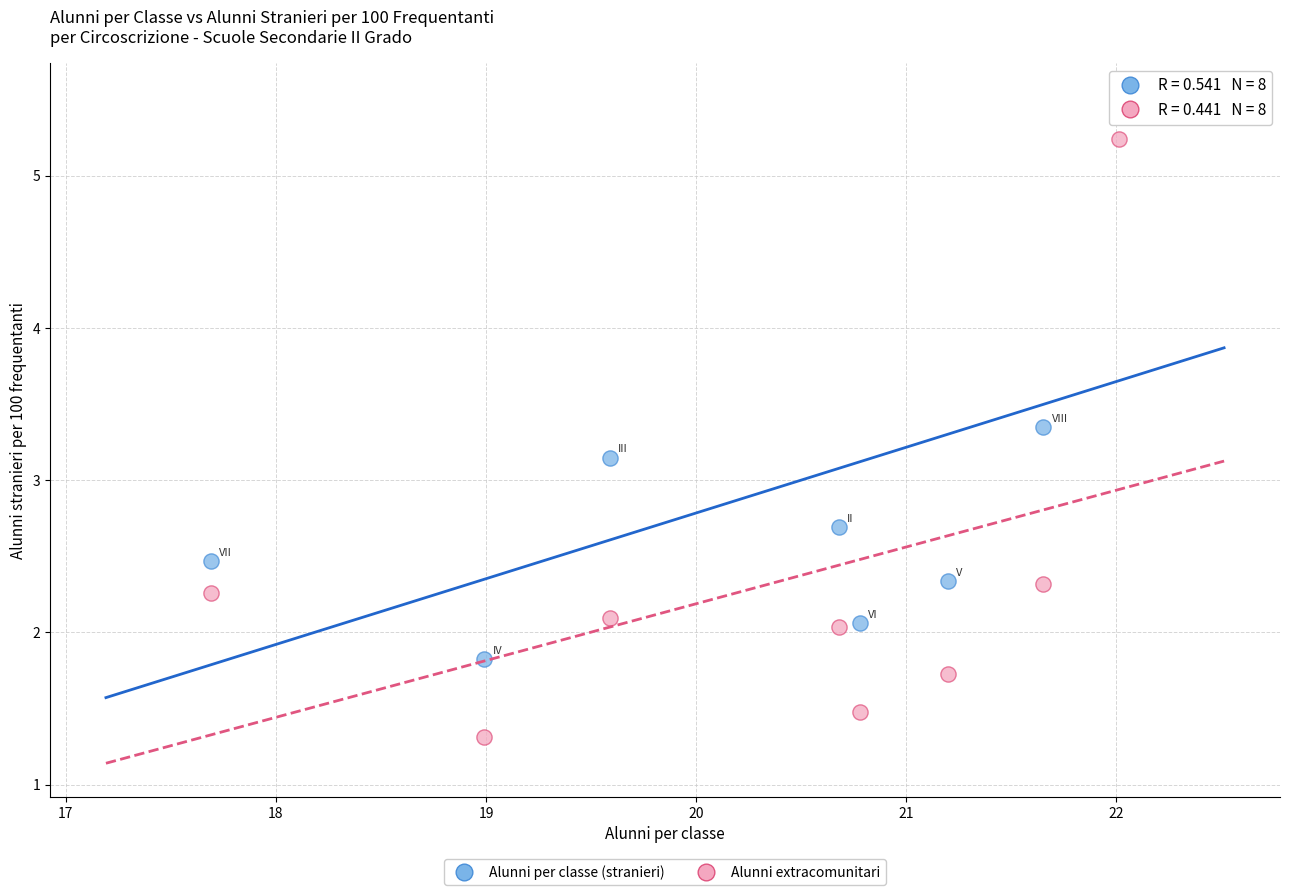

Across all series, what Y value is closest to 3?

3.1